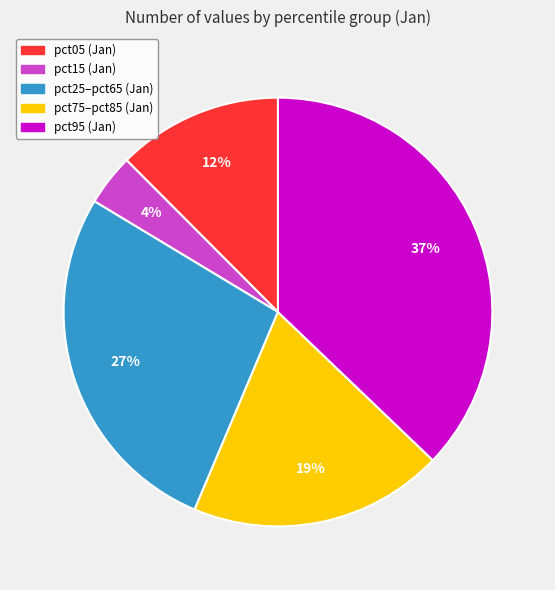

To the nearest percent, what is the difference between the largest and smallest slice percentages?

33%